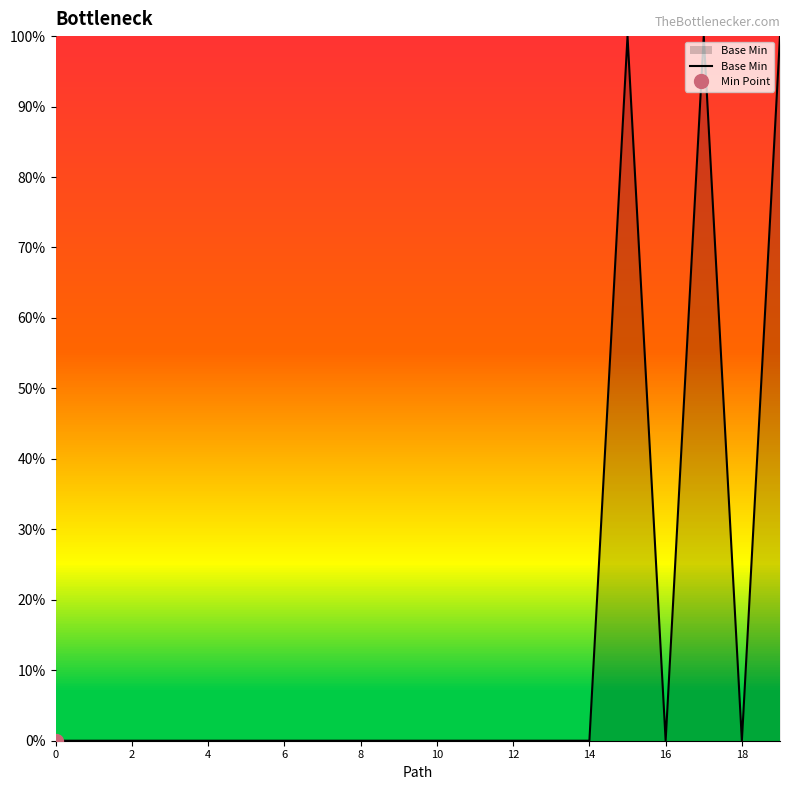

Reading right to left, what are all the values shown in this chart?

1	0	1	0	1	0	0	0	0	0	0	0	0	0	0	0	0	0	0	0